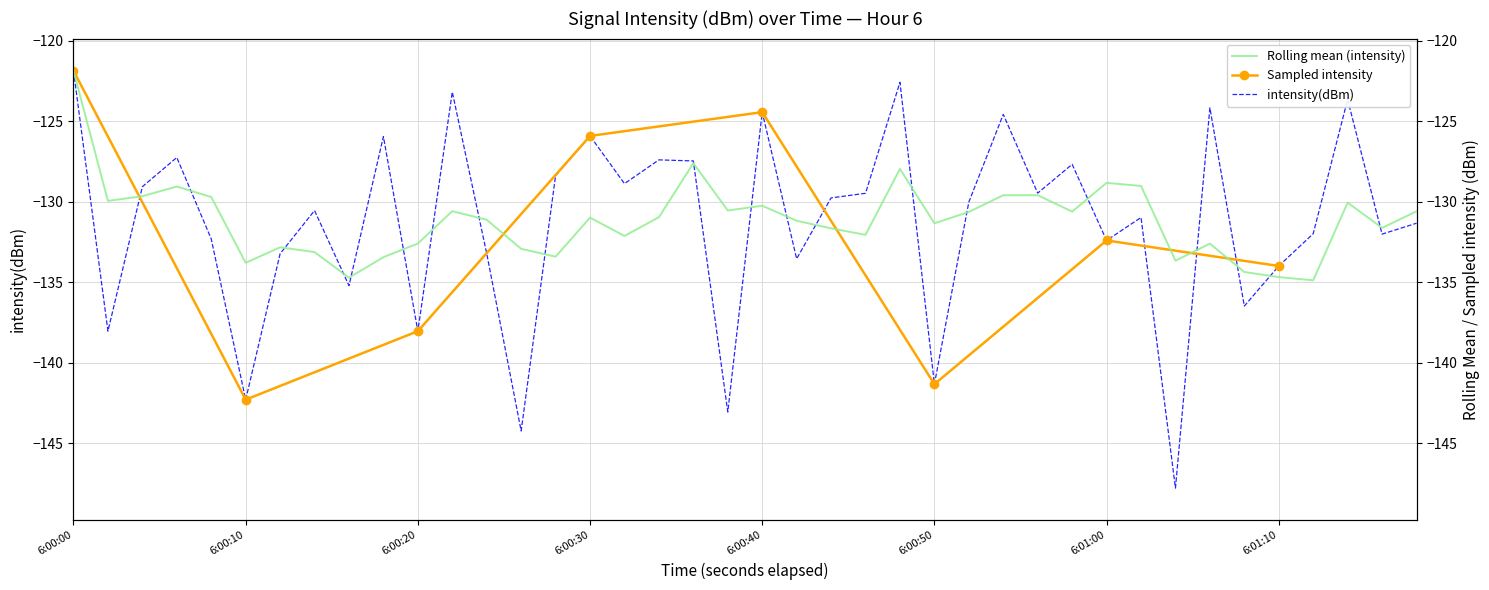

What is the maximum value for intensity(dBm)?

-121.9